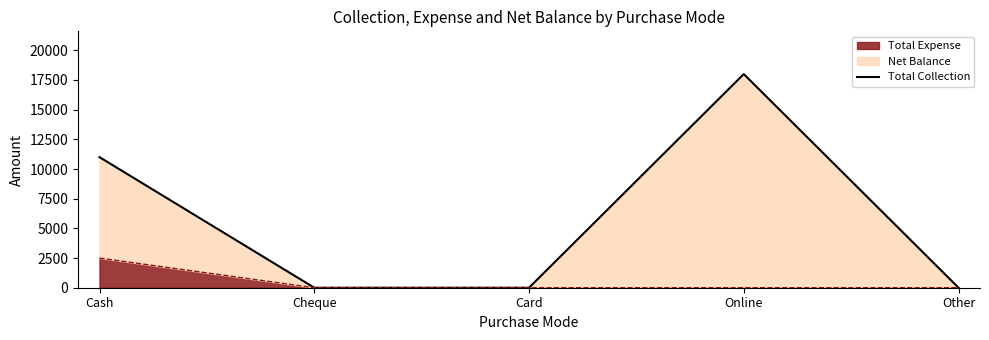

What is the maximum value shown in the chart?

18000